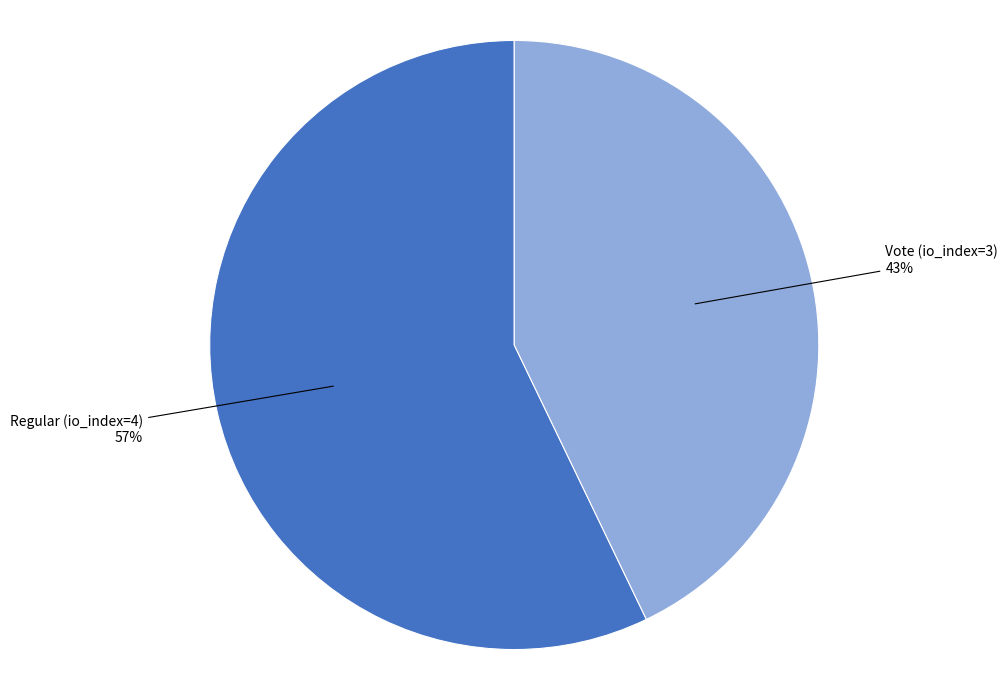

To the nearest percent, what is the difference between the largest and smallest slice percentages?

14%